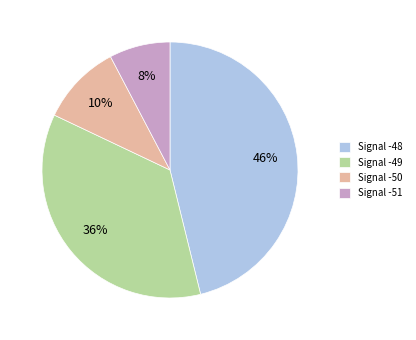

Combined, do Signal -48 and Signal -49 account for over 50%?

Yes